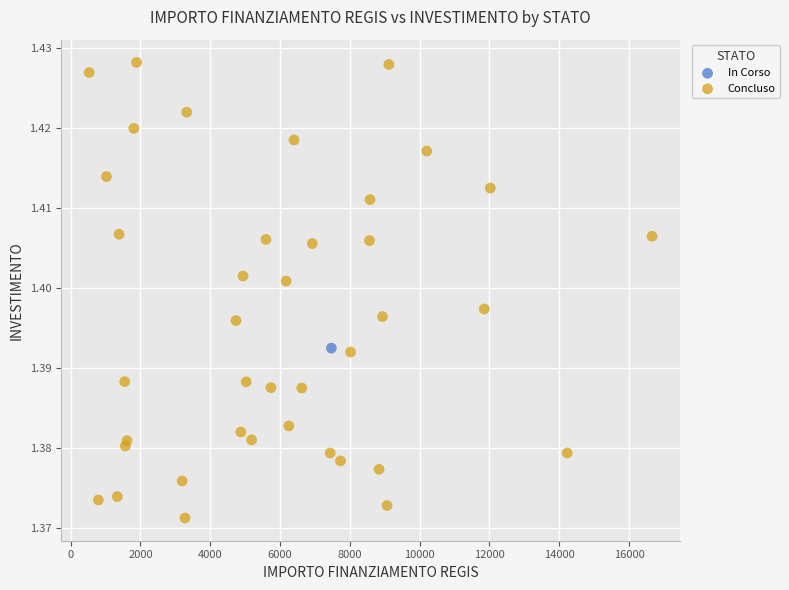

What are all the series names shown in the legend?

In Corso, Concluso